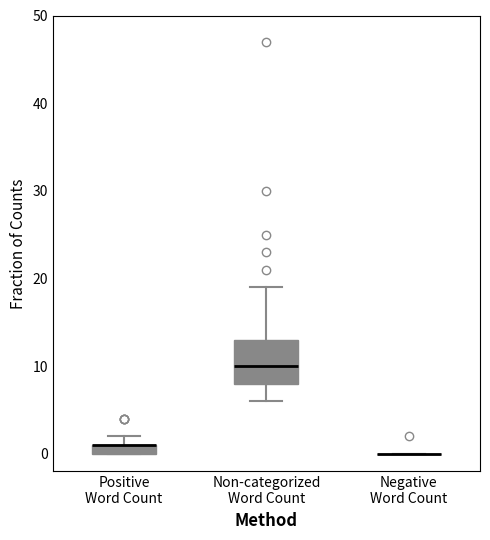

Where is the lower edge of the box for Non-categorized Word Count on the y-axis? The values are not printed on the chart, so give them approximately, as read against the axis.

8